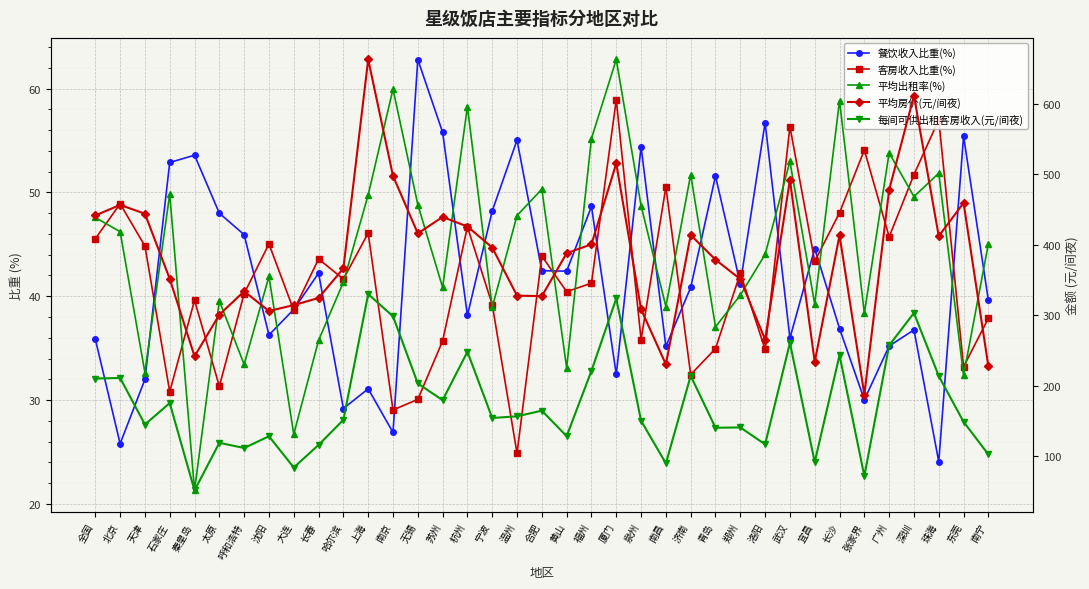

What is the label of the 9th point from the right?

武汉